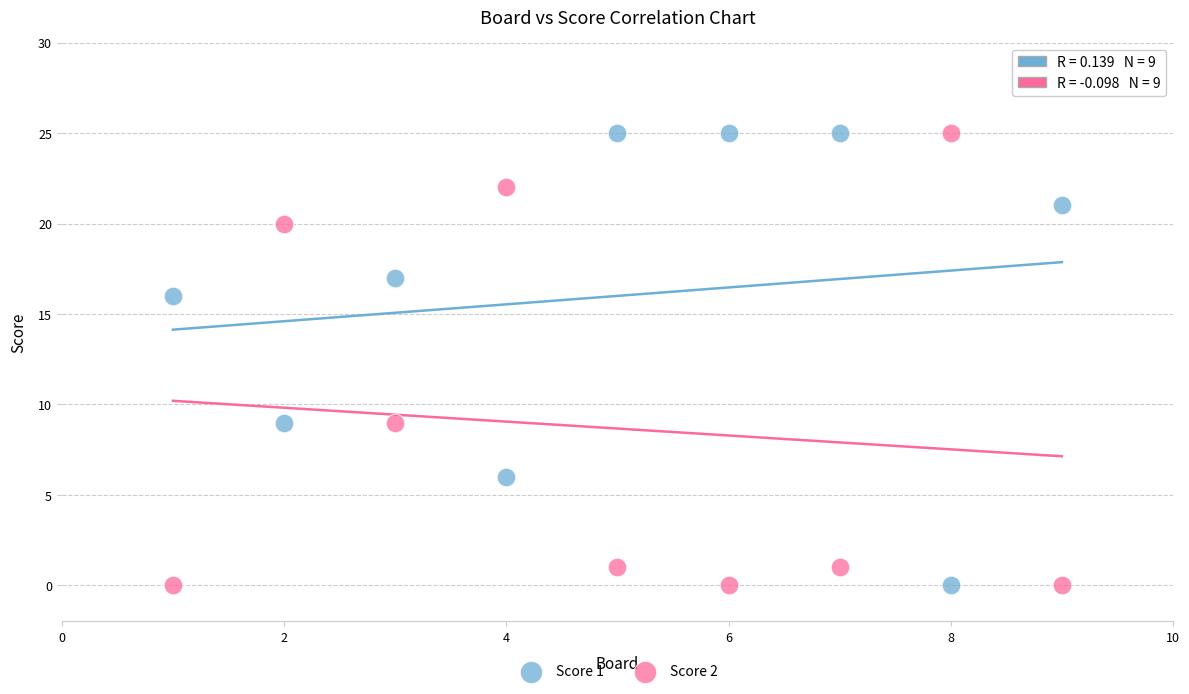

What is the X range (max minus min) for the scatter plot?

8